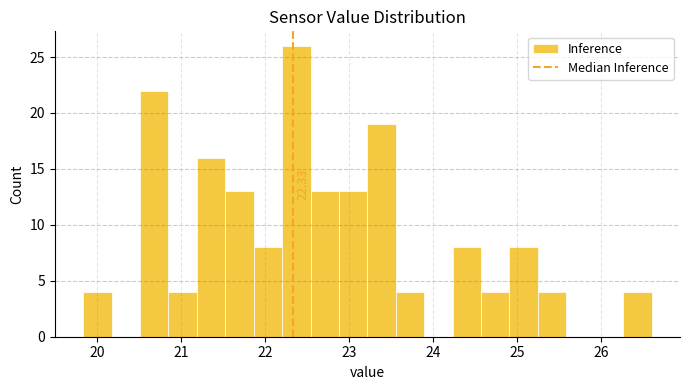

Read against the x-axis, roughly where is the centre of the tallest bar?

22.4